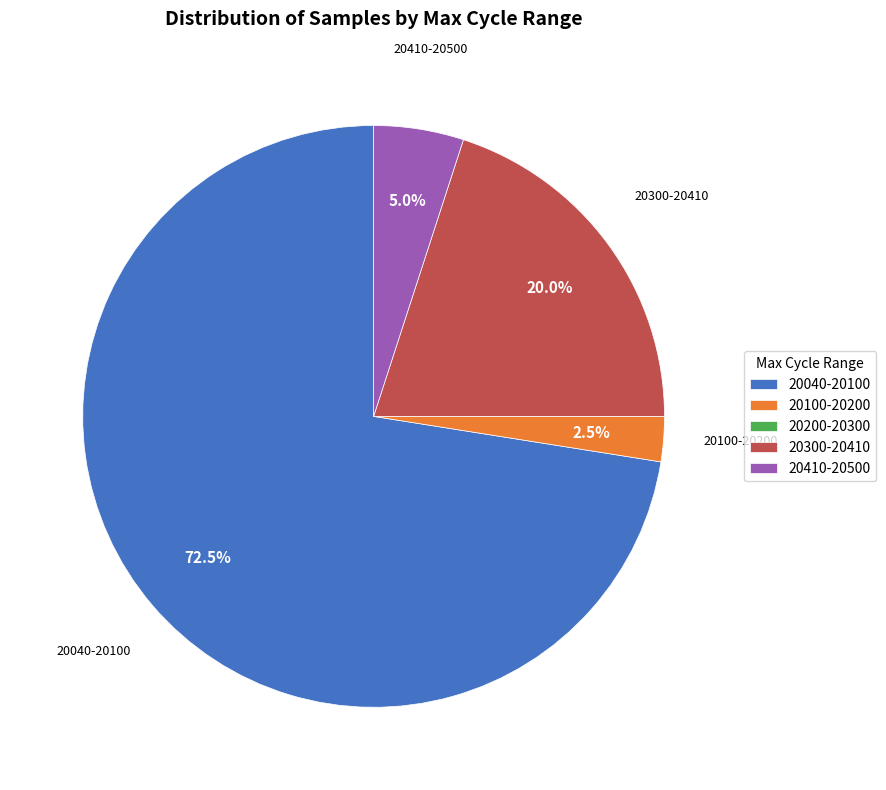

Is there a majority slice in this chart?

Yes